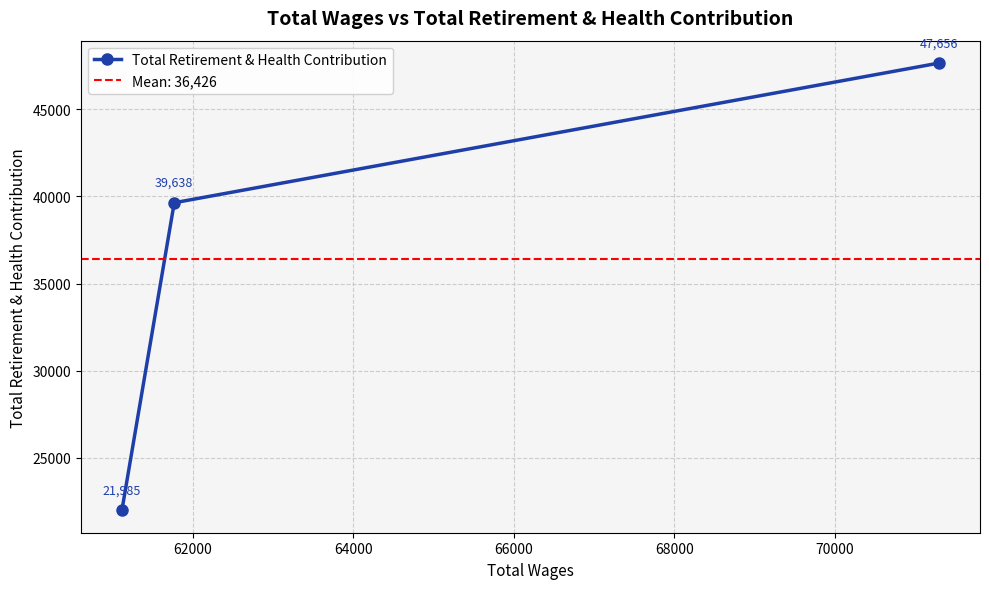

Is this an area chart (filled region under the line)?

No